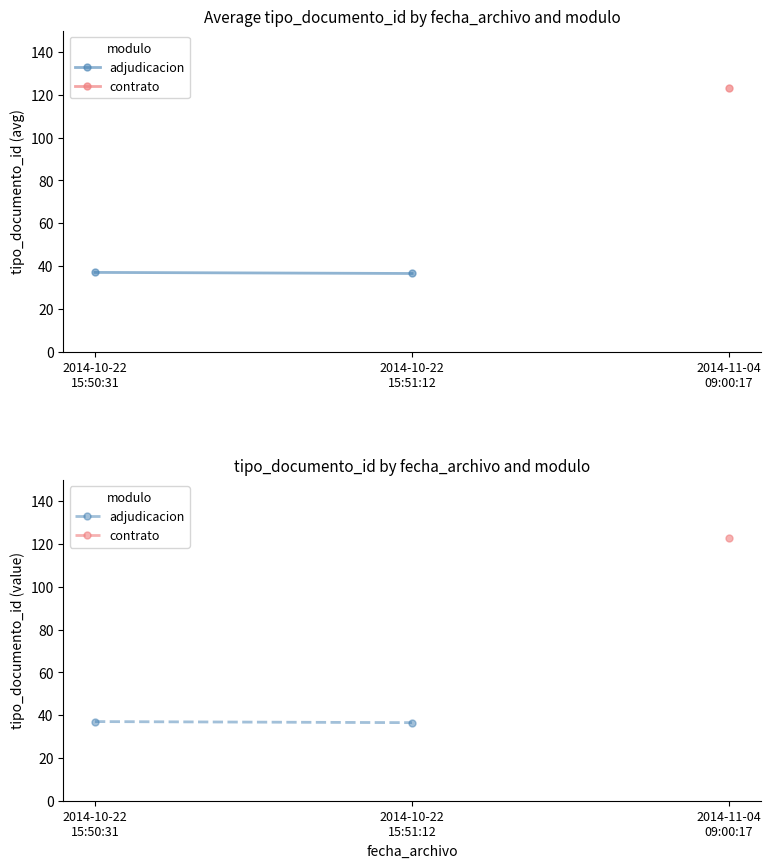

Which category has the lowest value in the adjudicacion series?

2014-10-22
15:51:12